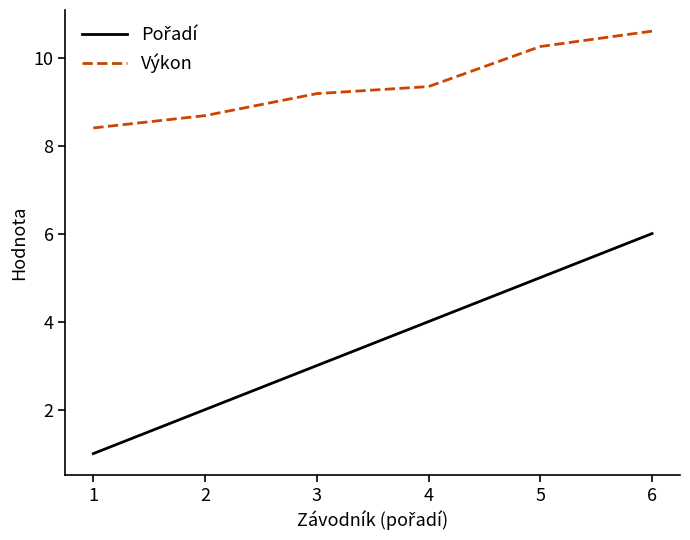

What is the difference between the maximum and second lowest values in the Výkon series?

1.9